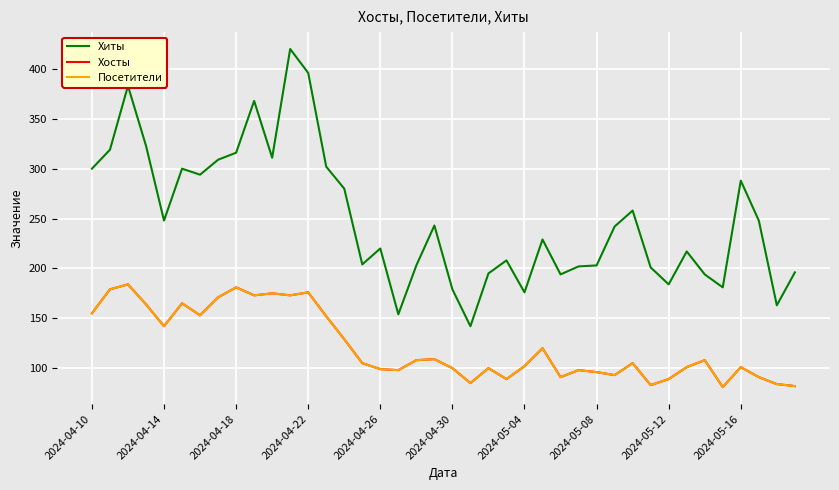

Does the chart have visible grid lines?

Yes